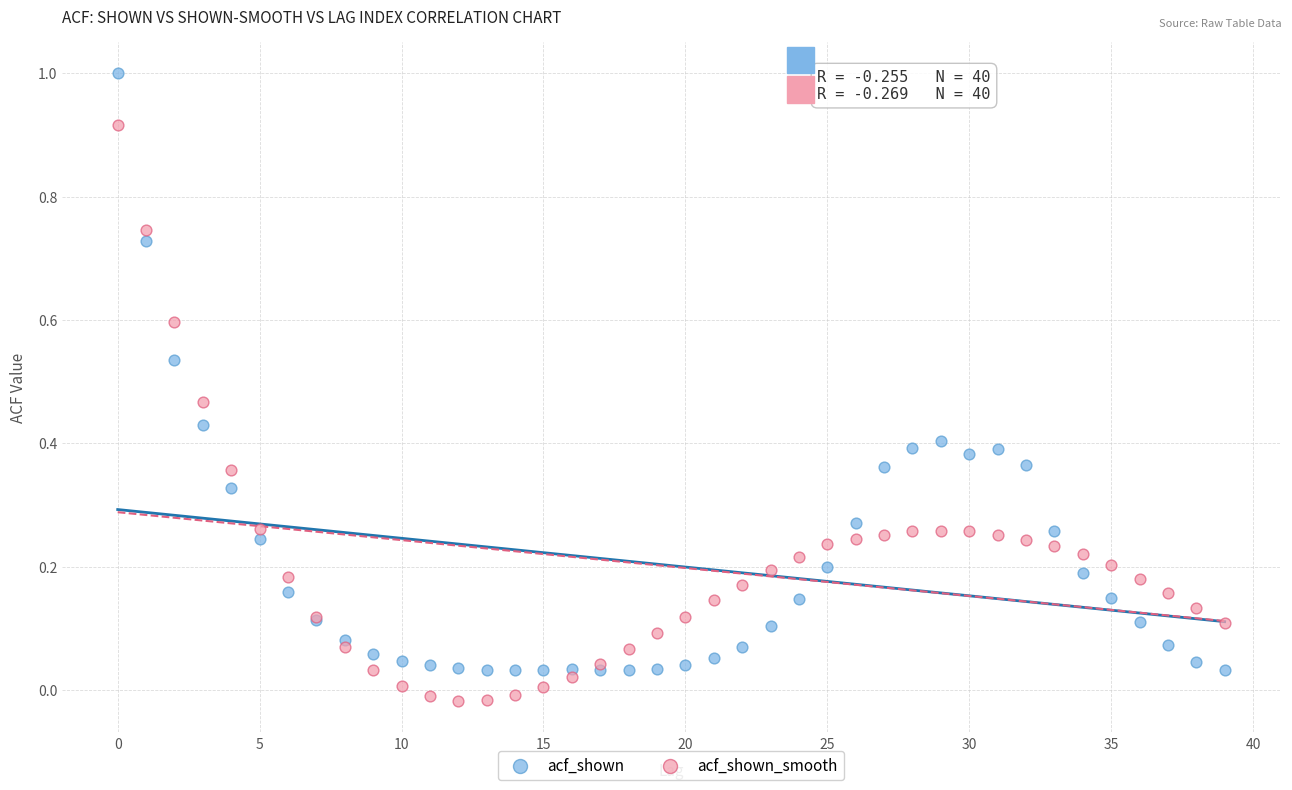

Which series contains the lowest Y value?

acf_shown_smooth